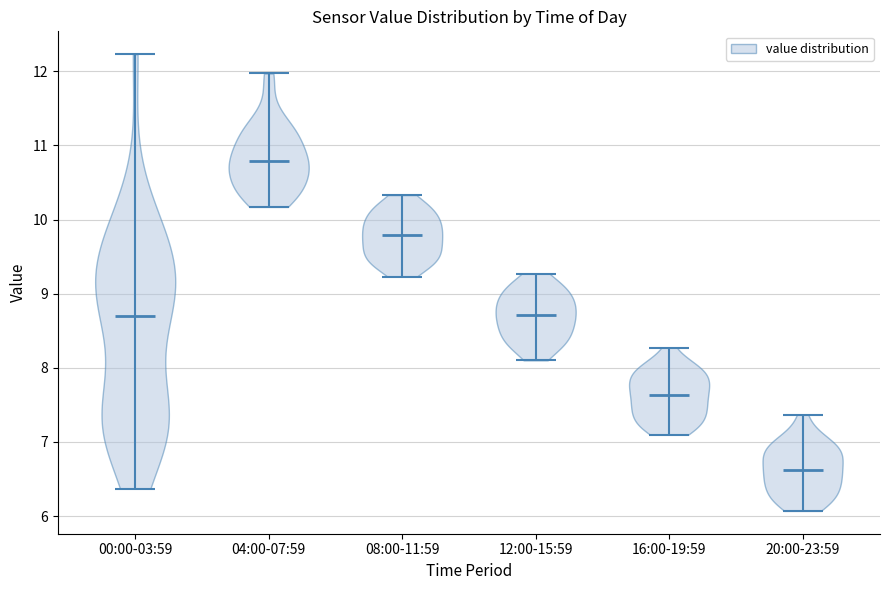

Reading left to right, read every violin against the y-axis: where its median line is, and the lowest and highest points it reaches. The values are not printed on the chart, so give them approximately, as read against the axis.

00:00-03:59: median line 8.7, lowest point 6.4, highest point 12.2
04:00-07:59: median line 10.8, lowest point 10.2, highest point 12.0
08:00-11:59: median line 9.8, lowest point 9.2, highest point 10.3
12:00-15:59: median line 8.7, lowest point 8.1, highest point 9.3
16:00-19:59: median line 7.6, lowest point 7.1, highest point 8.3
20:00-23:59: median line 6.6, lowest point 6.1, highest point 7.4